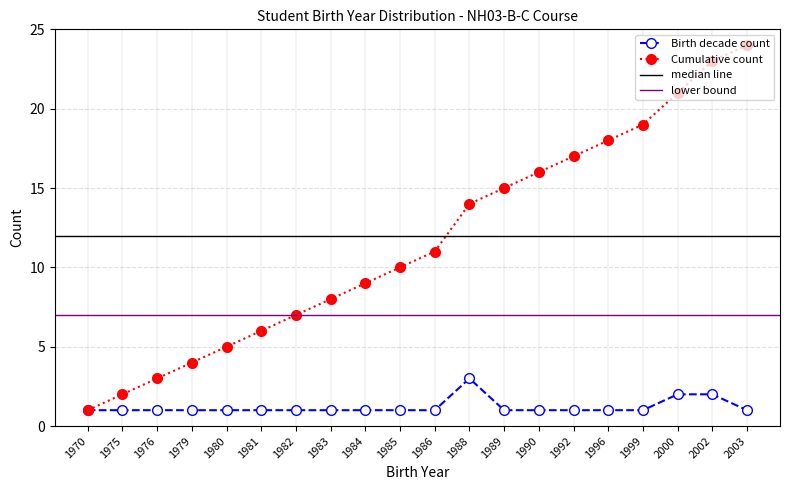

At which category is the sum across all series the highest?

2002